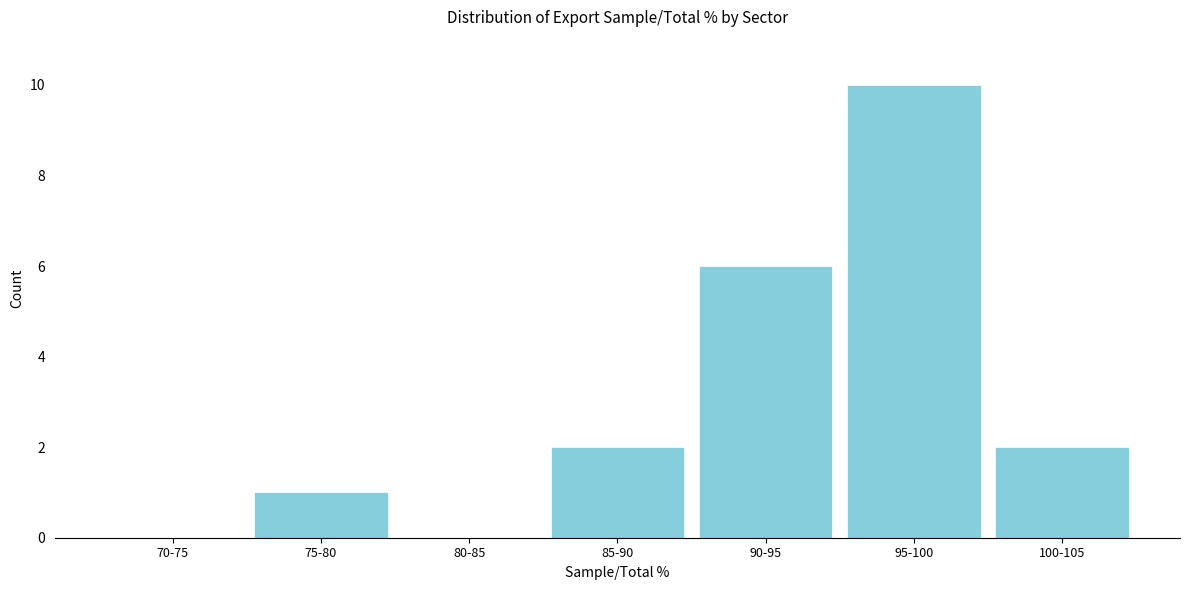

Reading left to right, transcribe all the data shown in this chart.

70-75=0	75-80=1	80-85=0	85-90=2	90-95=6	95-100=10	100-105=2